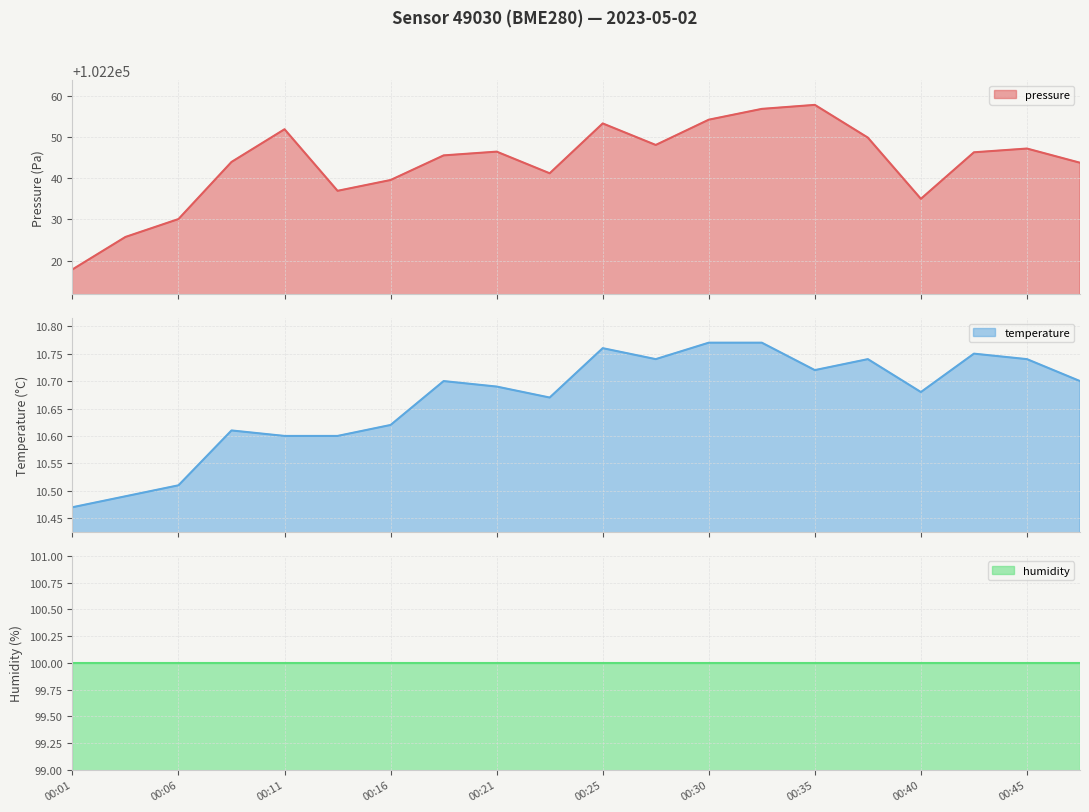

Where does the pressure series first go above 102246?

00:11